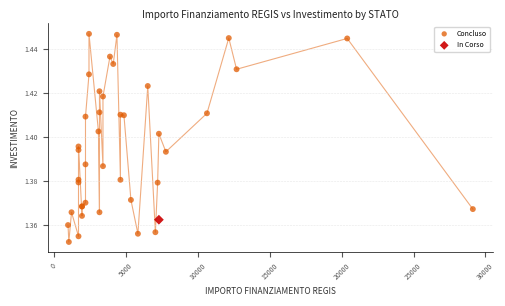

What are all the series names shown in the legend?

Concluso, In Corso